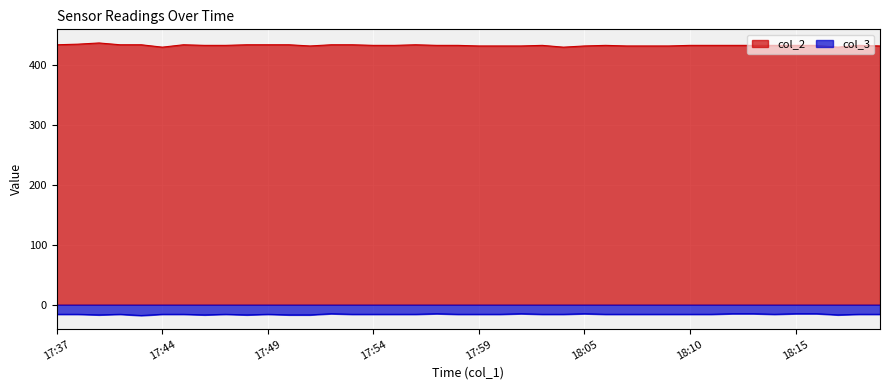

True or false: col_2 and col_3 intersect in this chart.

False